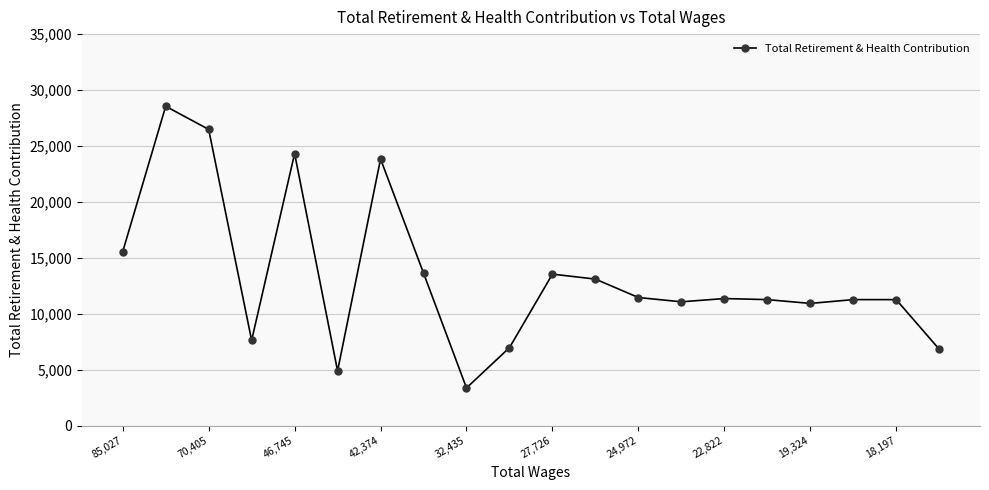

How many categories are shown in the chart?

20